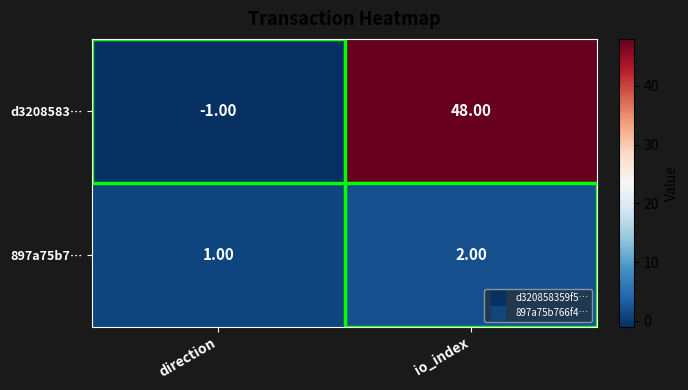

At how many categories does at least one series exceed 17?

1